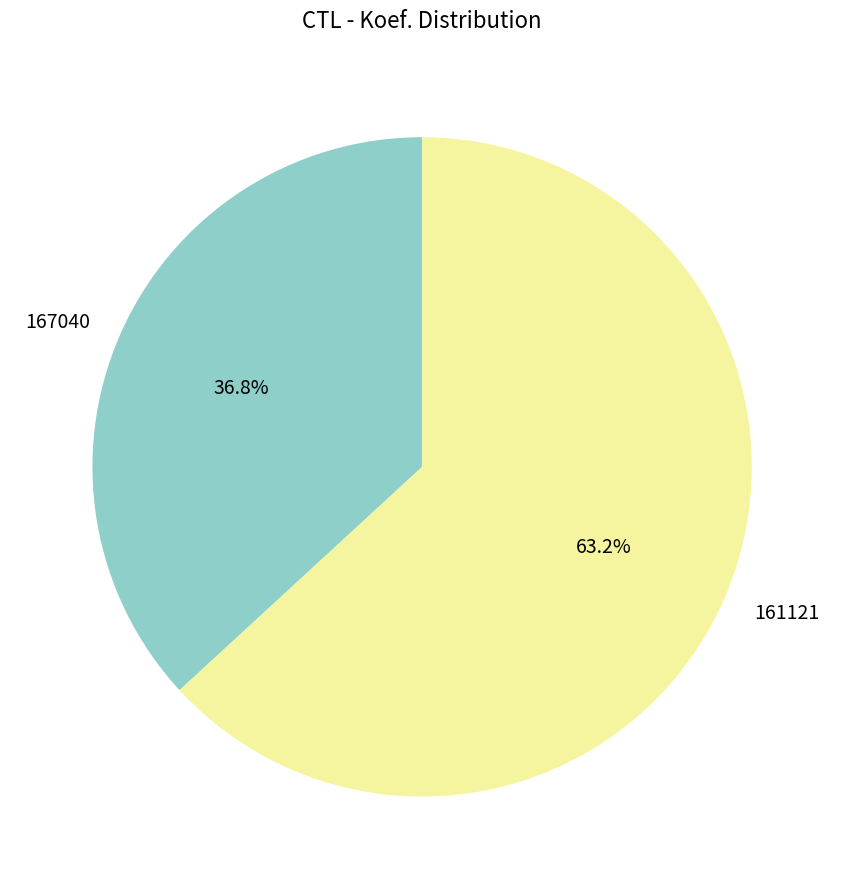

True or false: 161121 accounts for 63% of the total.

True